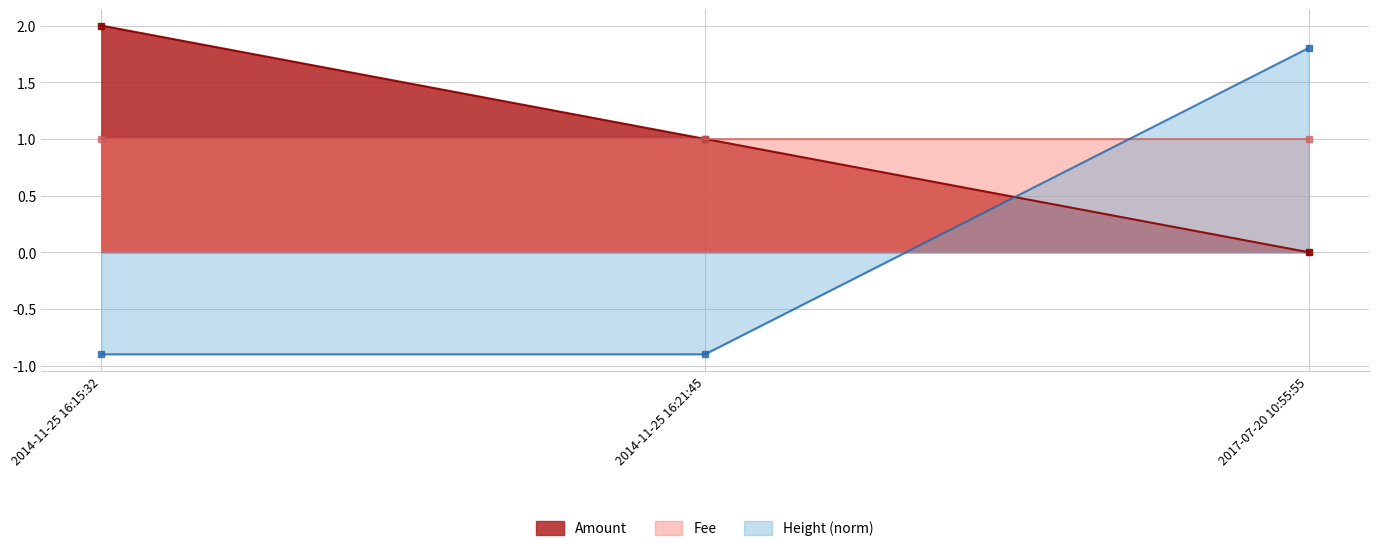

What is the spread (max minus min) of values at 2014-11-25 16:21:45?

1.9